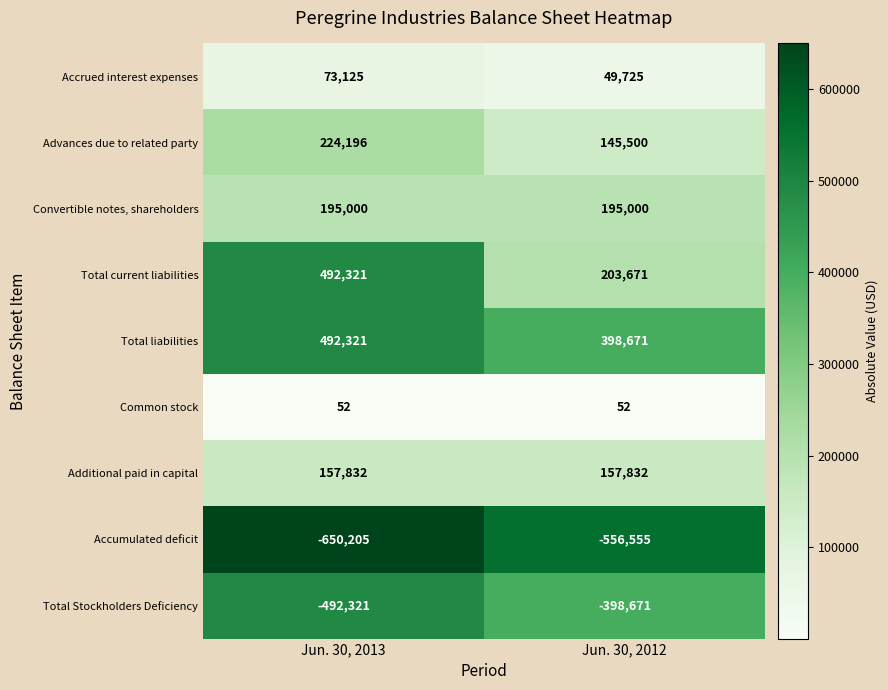

How many data points does each series have?

2